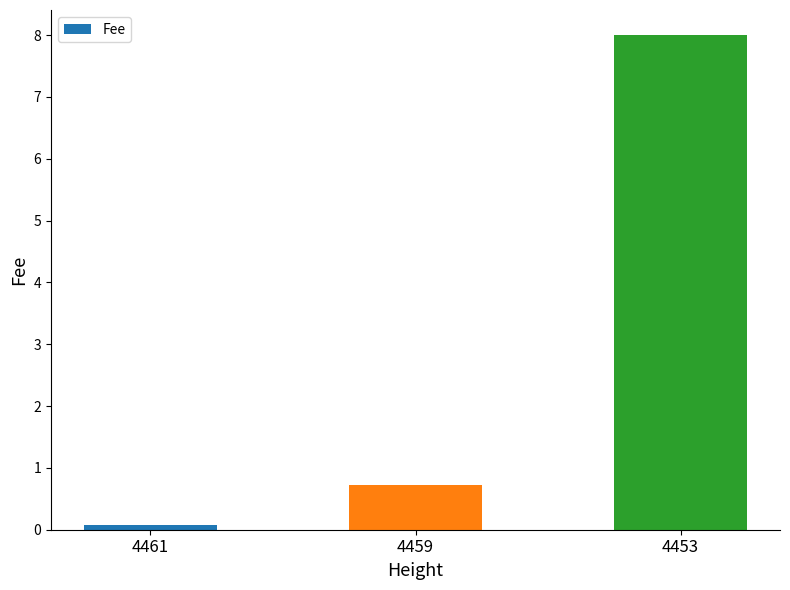

What is the change in value from 4461 to 4459?

+0.7